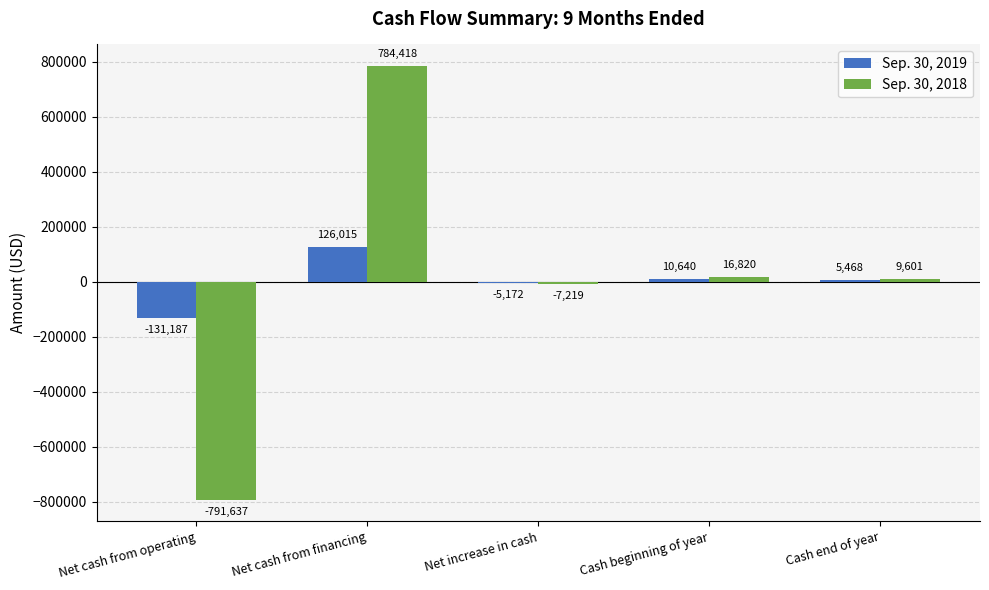

What is the total value across all series at Net increase in cash?

-12391